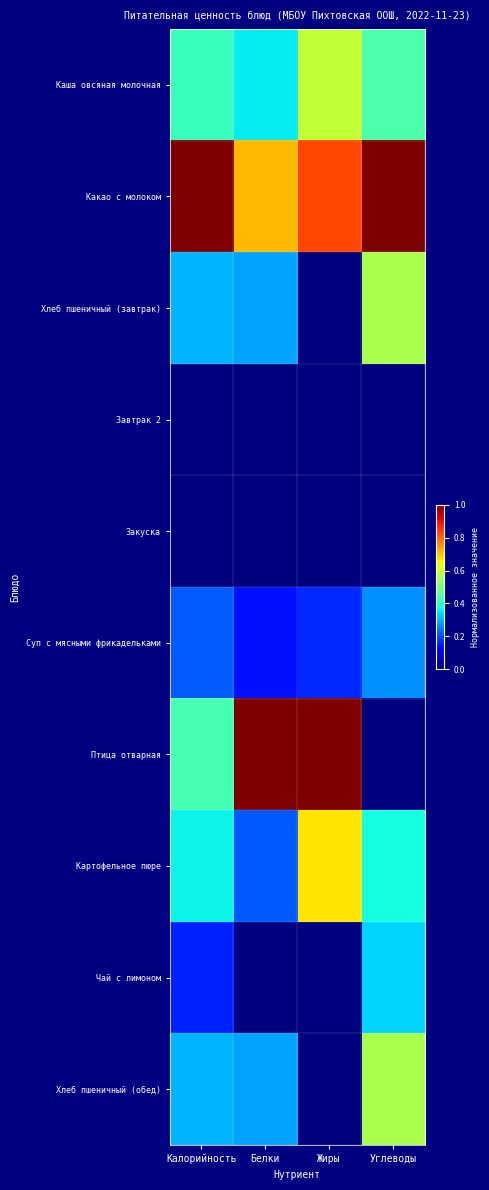

What is the spread (max minus min) of values at Белки?

1.0